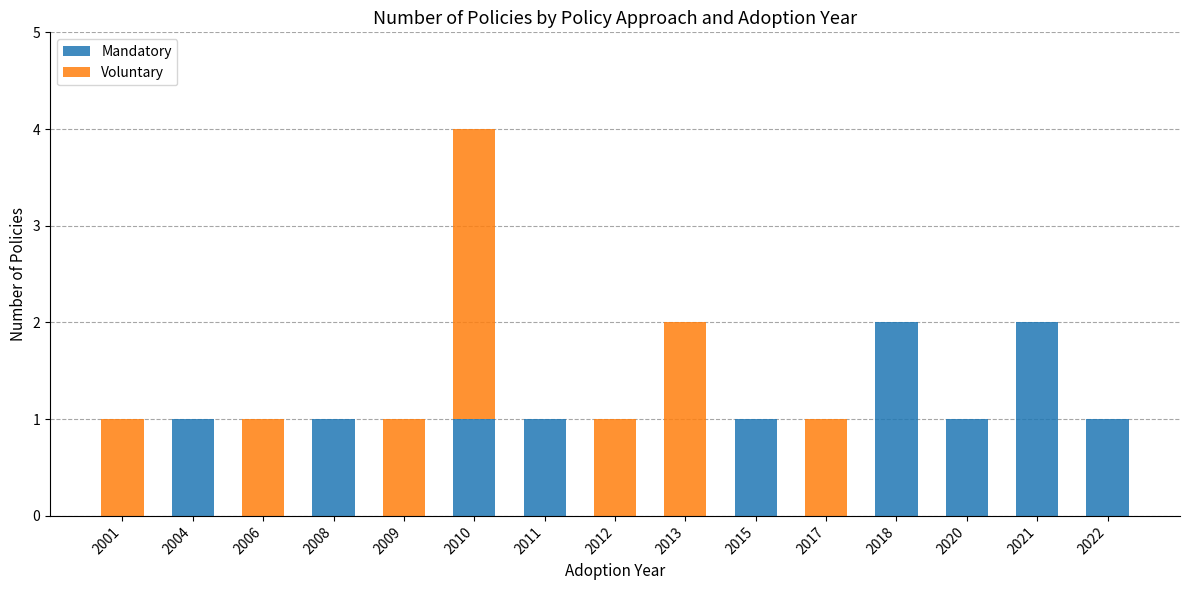

What is the total value across all series at 2022?

1